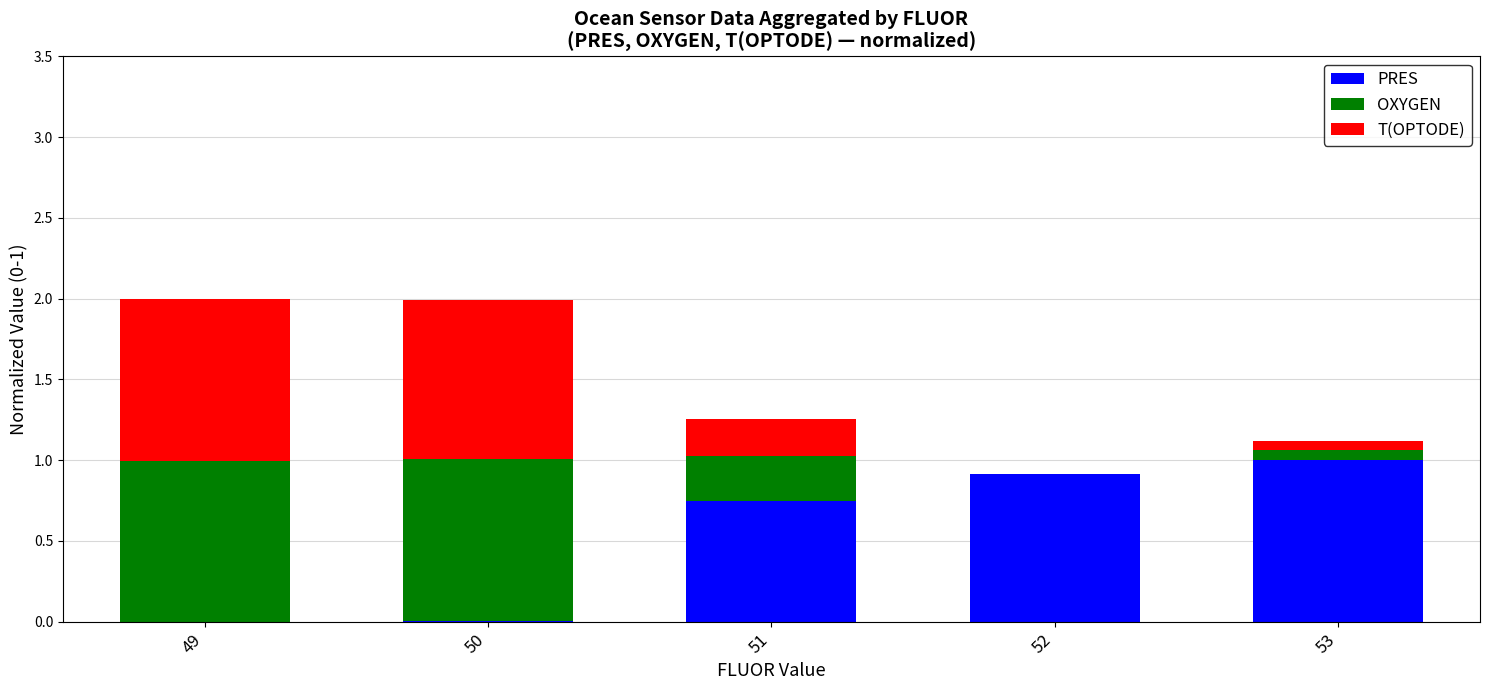

What are all the series names shown in the legend?

PRES, OXYGEN, T(OPTODE)